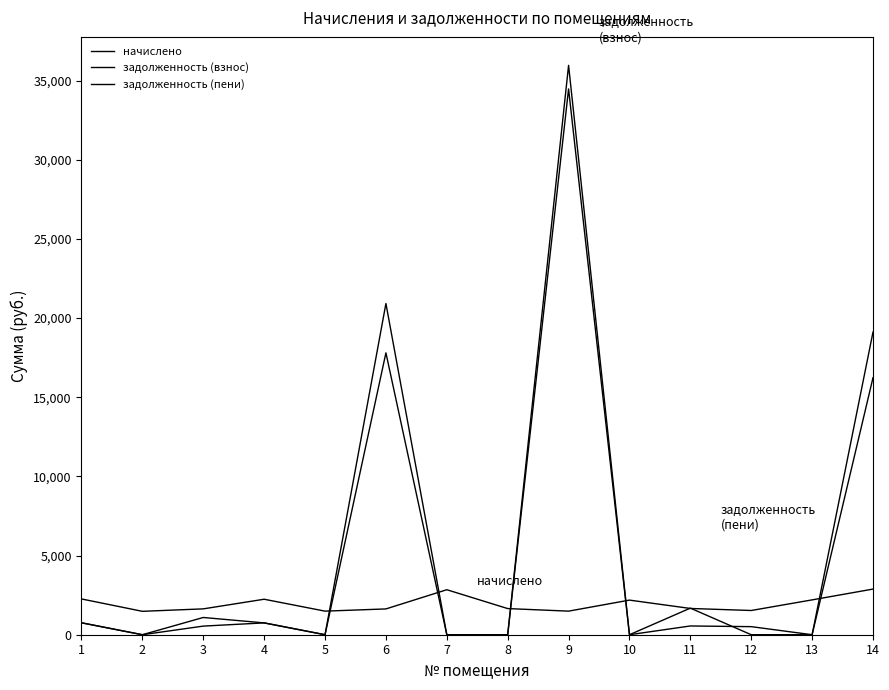

True or false: задолженность (взнос) has a value of 0.0 at 5.

True